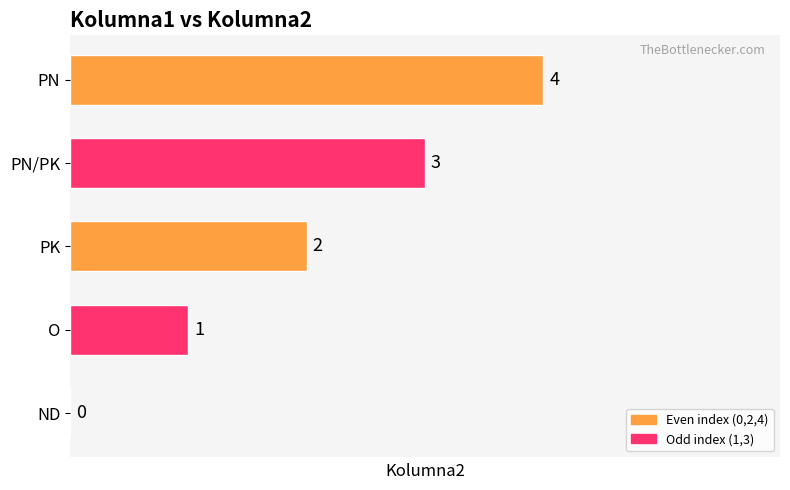

What is the sum of all values?

10